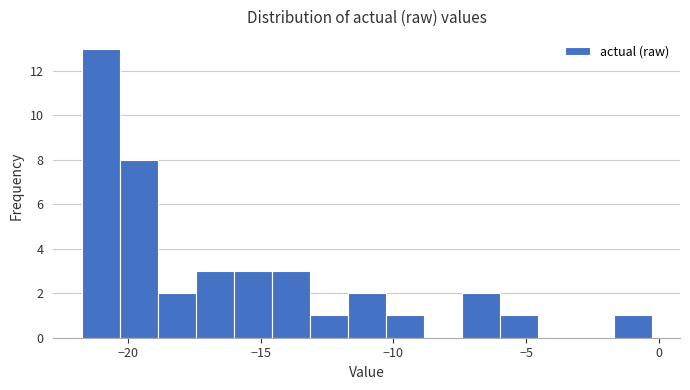

Around what value on the x-axis is the tallest bar? Give the approximate position of its centre, as read against the axis.

-21.0